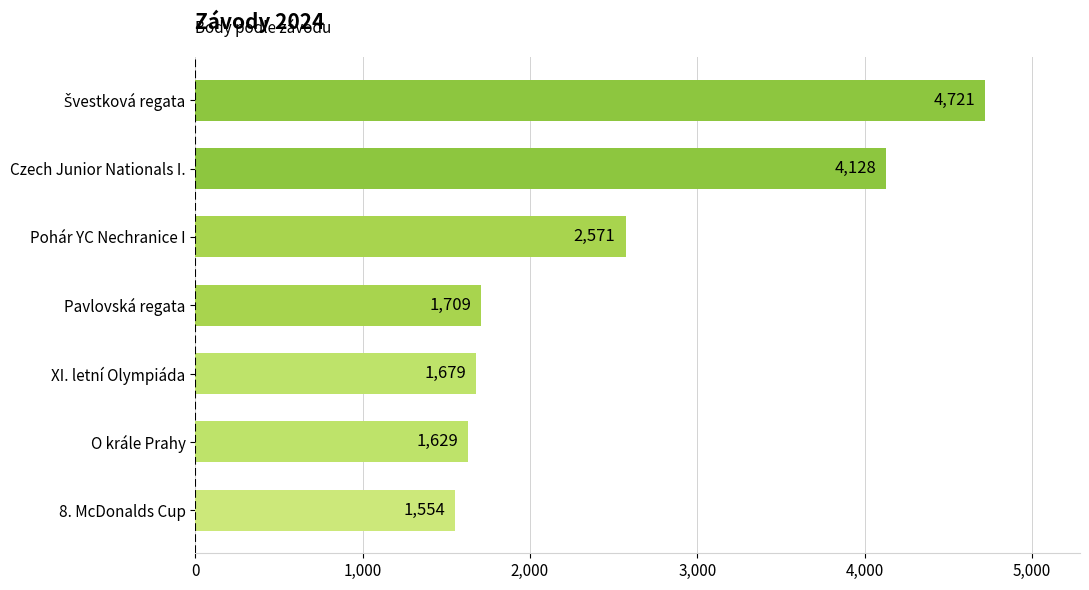

Where is the data nearest to the value 3137?

Pohár YC Nechranice I